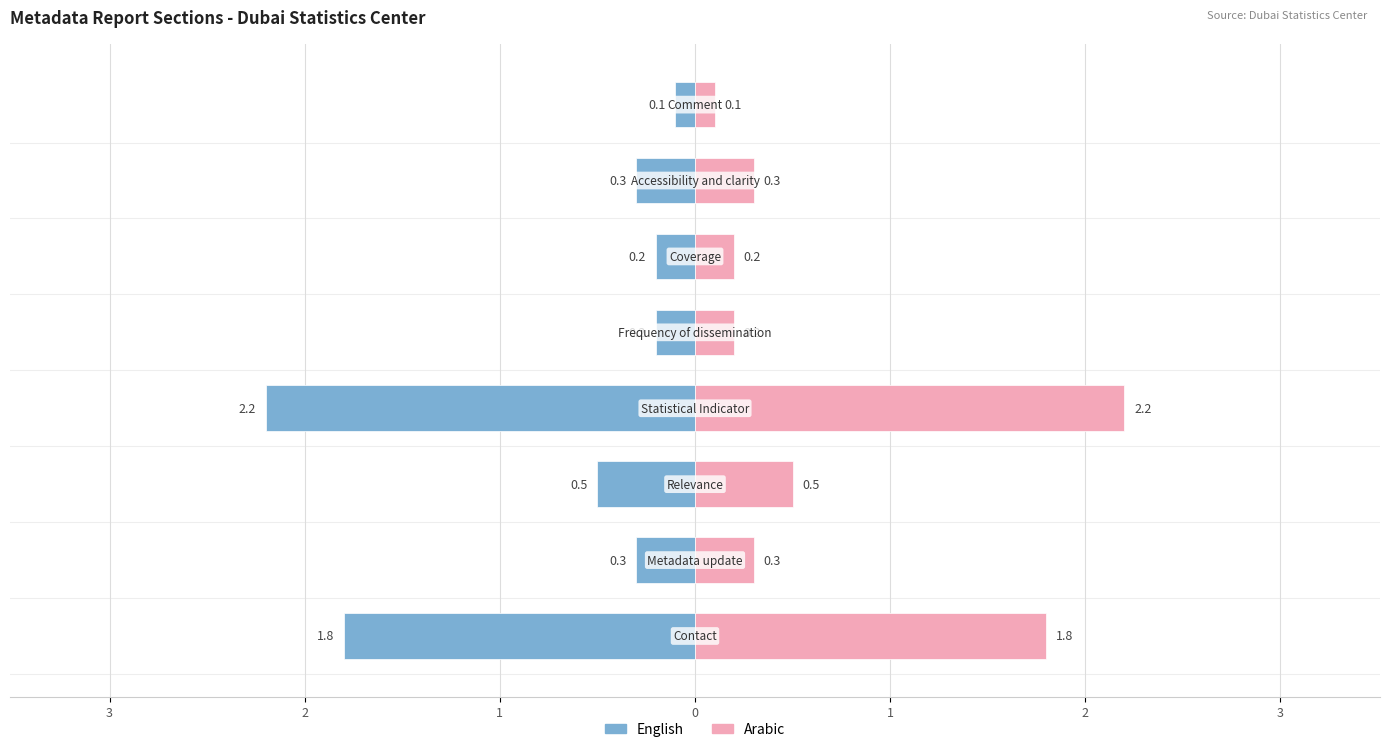

Reading left to right, list all the values displayed in this chart.

English: -1.8	-0.3	-0.5	-2.2	-0.2	-0.2	-0.3	-0.1
Arabic: 1.8	0.3	0.5	2.2	0.2	0.2	0.3	0.1